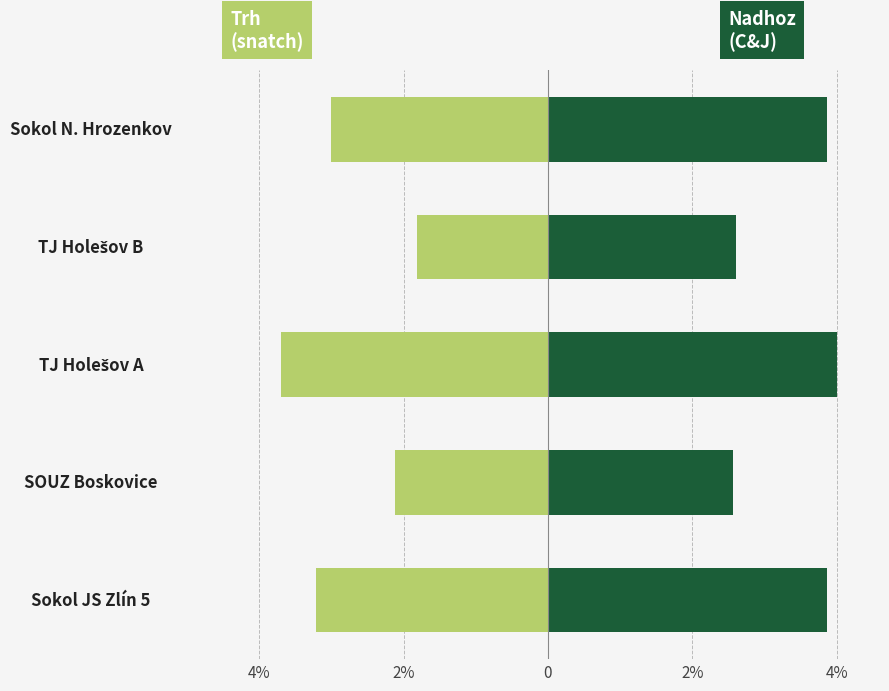

Which has a higher value, Sokol N. Hrozenkov or TJ Holešov B?

TJ Holešov B